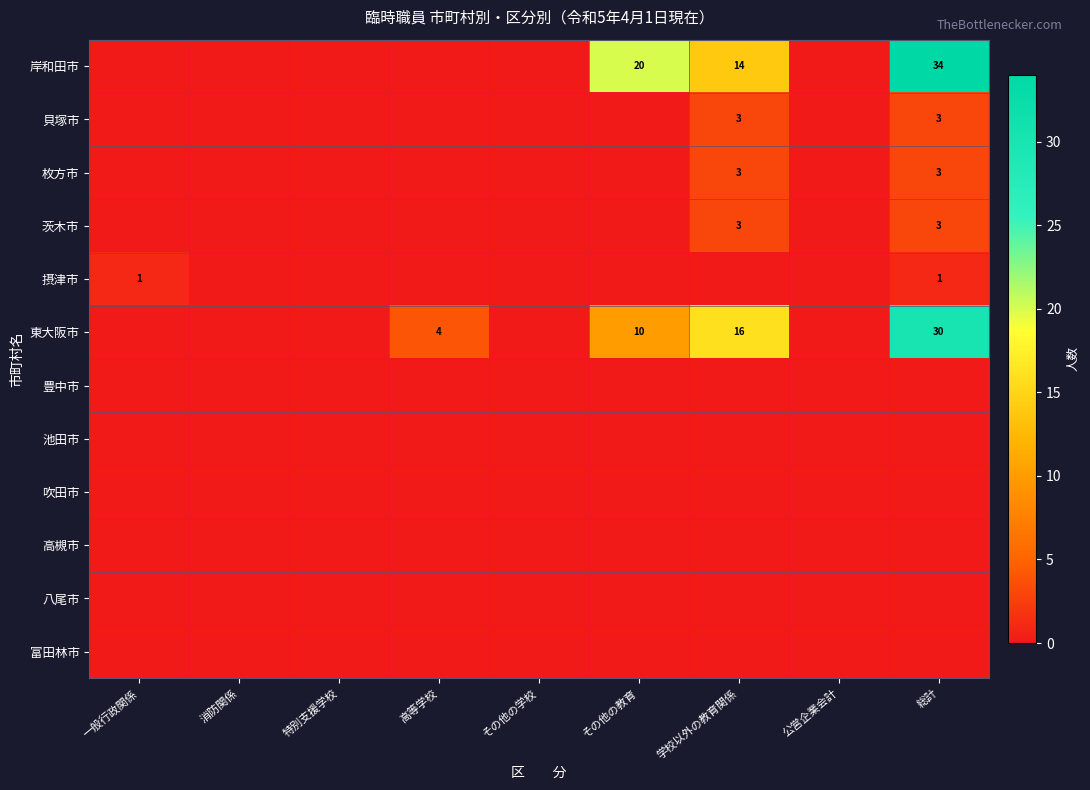

True or false: 枚方市 has a value of 3 at 学校以外の教育関係.

True